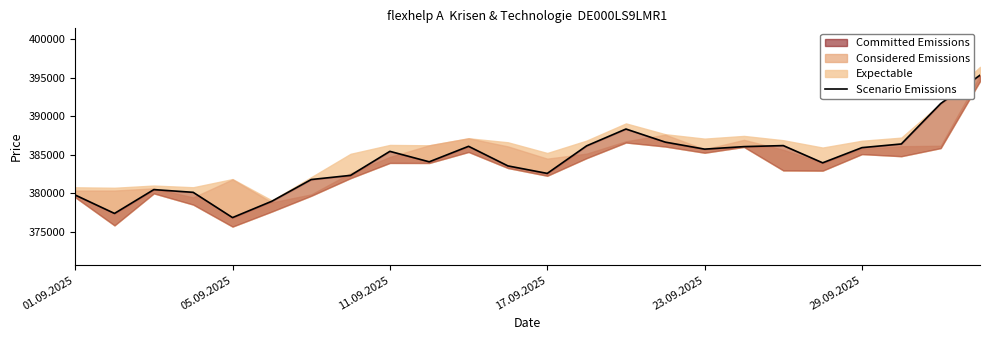

How many lines are shown in the chart?

1